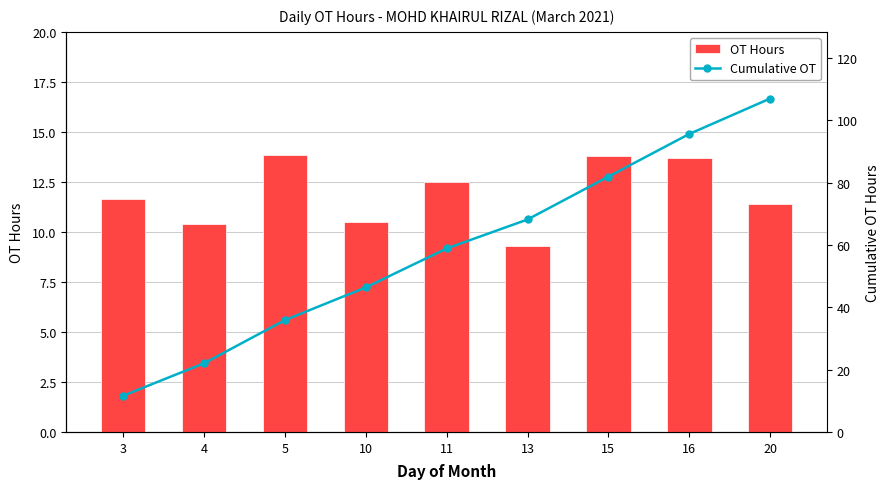

Reading left to right, transcribe all the data shown in this chart.

OT Hours: 3=11.6	4=10.4	5=13.9	10=10.5	11=12.5	13=9.3	15=13.8	16=13.7	20=11.4
Cumulative OT: 3=11.6	4=22.1	5=35.9	10=46.4	11=58.9	13=68.2	15=82.0	16=95.7	20=107.0